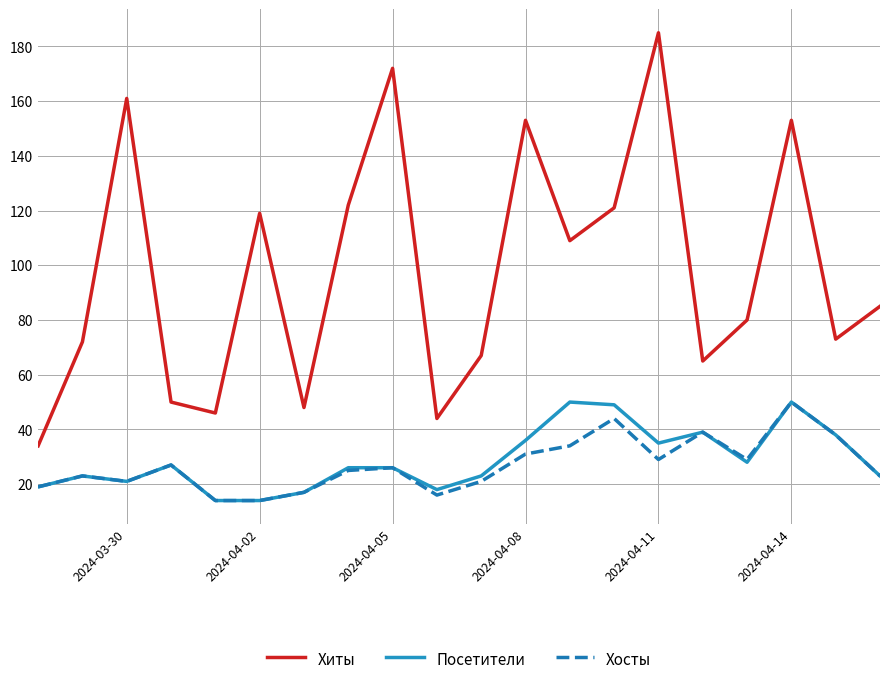

Which series has the widest spread of values?

Хиты